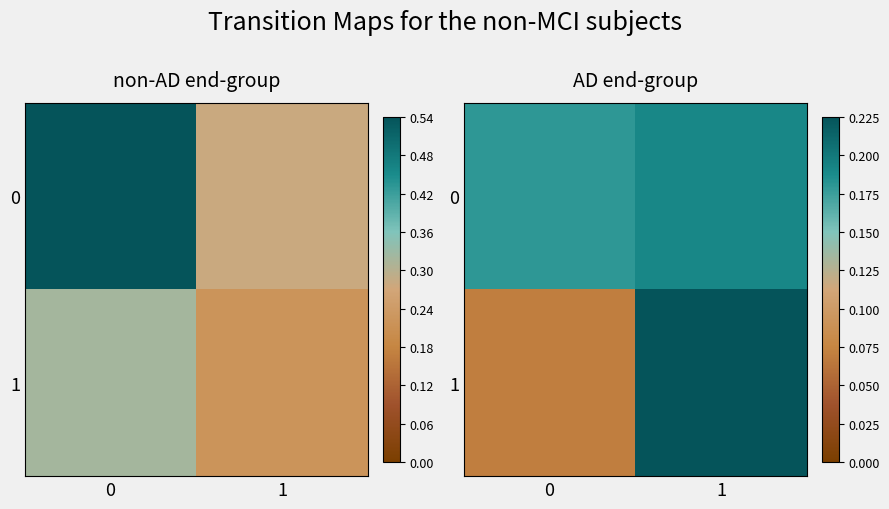

What is the total value across all series at 1?

0.4